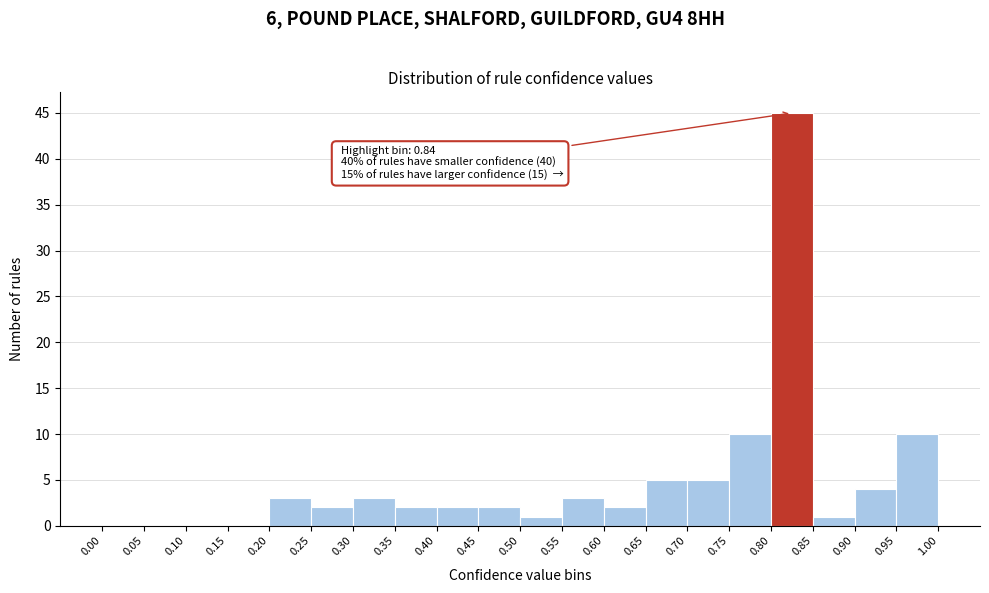

Over which range of the x-axis is the bar tallest?

0.80 to 0.85